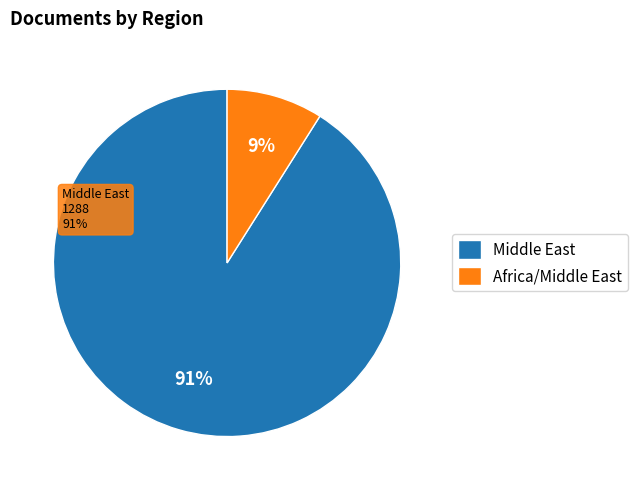

Is it true that Middle East is 92% of the pie?

False